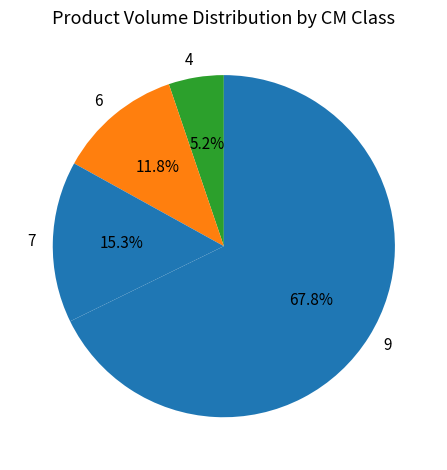

To the nearest percent, what percentage of the pie is 7?

15%